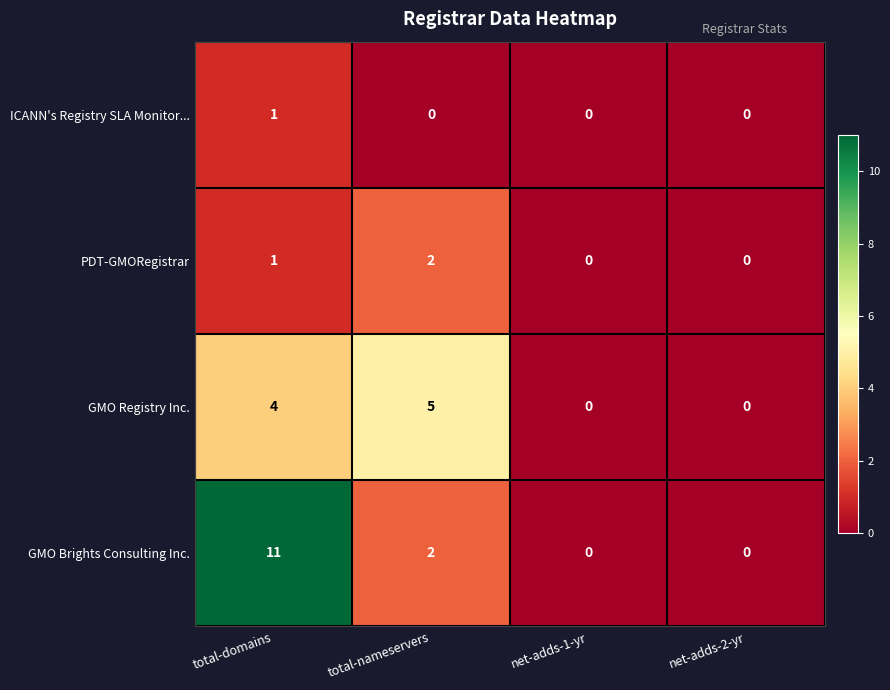

Reading left to right, what are all the values shown in this chart?

ICANN's Registry SLA Monitor...: total-domains=1	total-nameservers=0	net-adds-1-yr=0	net-adds-2-yr=0
PDT-GMORegistrar: total-domains=1	total-nameservers=2	net-adds-1-yr=0	net-adds-2-yr=0
GMO Registry Inc.: total-domains=4	total-nameservers=5	net-adds-1-yr=0	net-adds-2-yr=0
GMO Brights Consulting Inc.: total-domains=11	total-nameservers=2	net-adds-1-yr=0	net-adds-2-yr=0